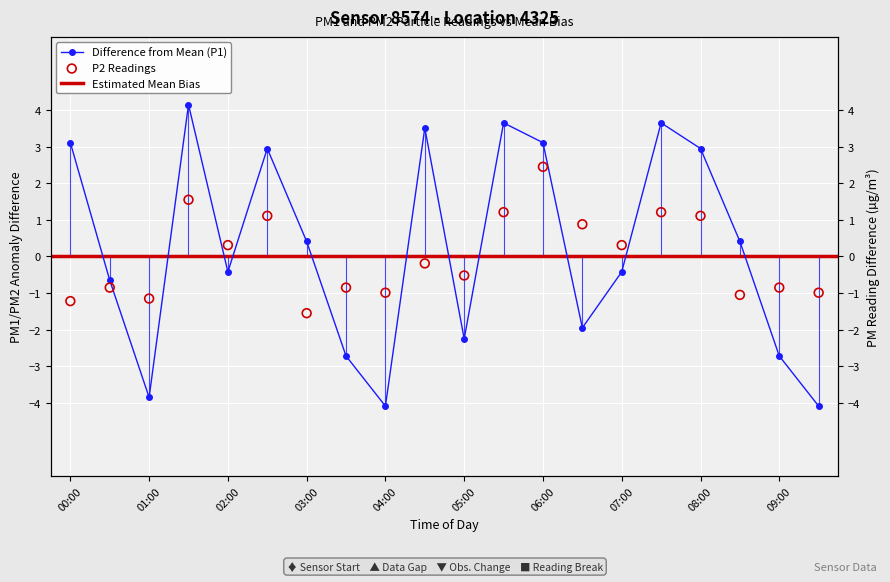

Which series reaches the minimum Y coordinate?

P1